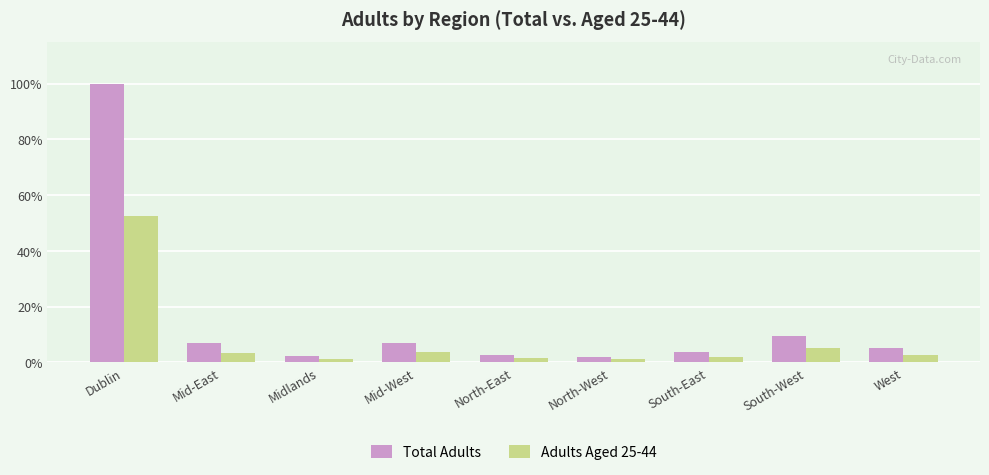

Does the chart contain stacked bars?

No